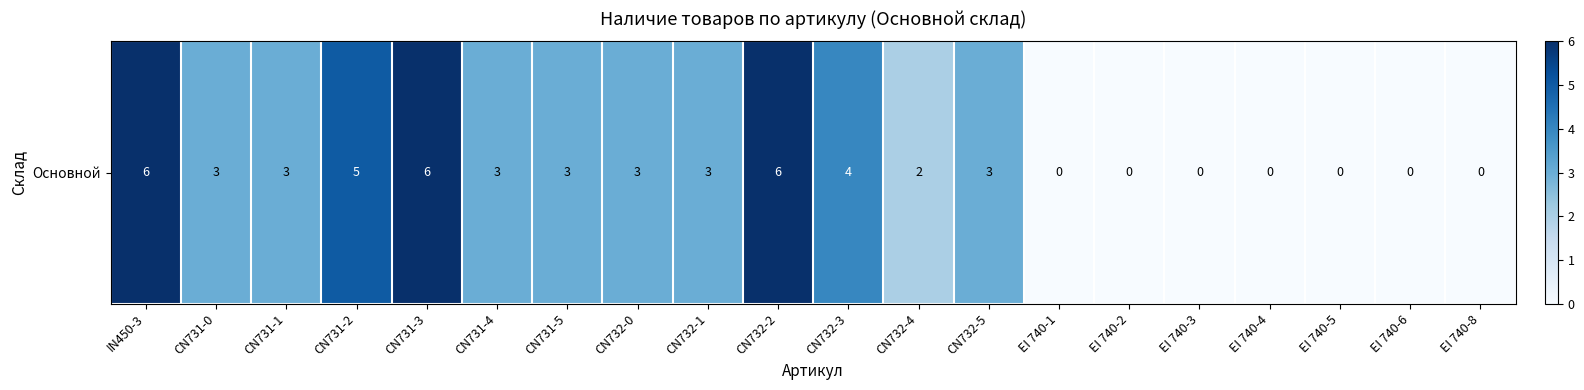

What is the average value?

2